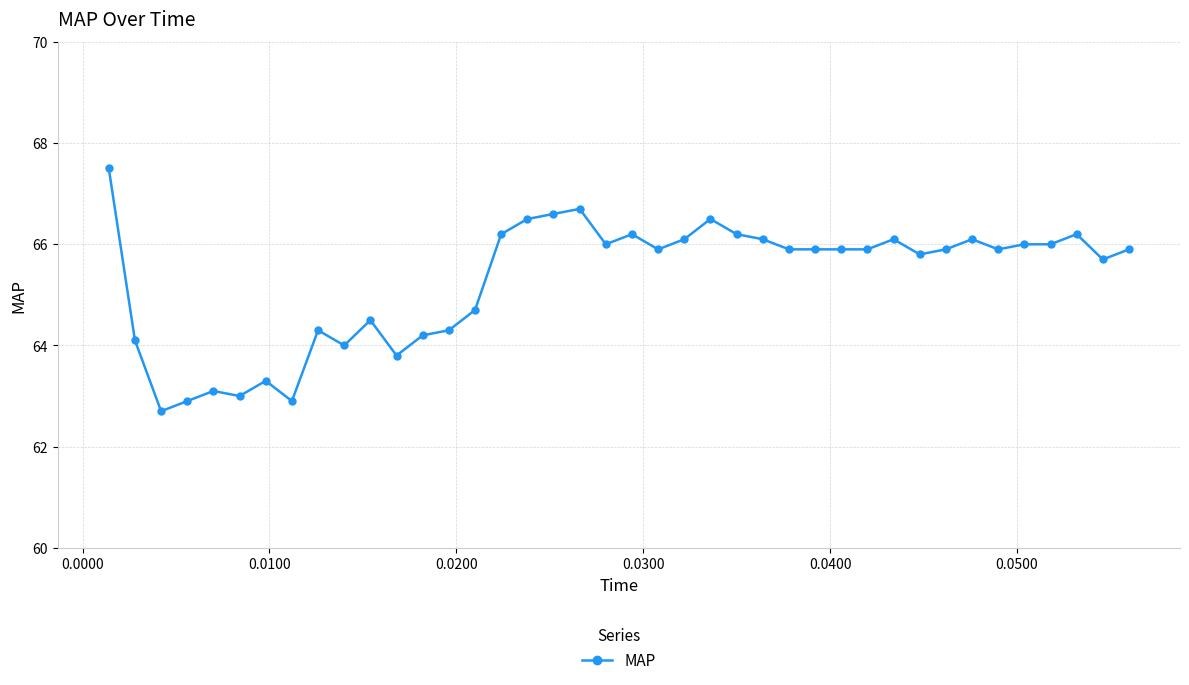

Reading left to right, list all the values displayed in this chart.

67.5	64.1	62.7	62.9	63.1	63.0	63.3	62.9	64.3	64.0	64.5	63.8	64.2	64.3	64.7	66.2	66.5	66.6	66.7	66.0	66.2	65.9	66.1	66.5	66.2	66.1	65.9	65.9	65.9	65.9	66.1	65.8	65.9	66.1	65.9	66.0	66.0	66.2	65.7	65.9